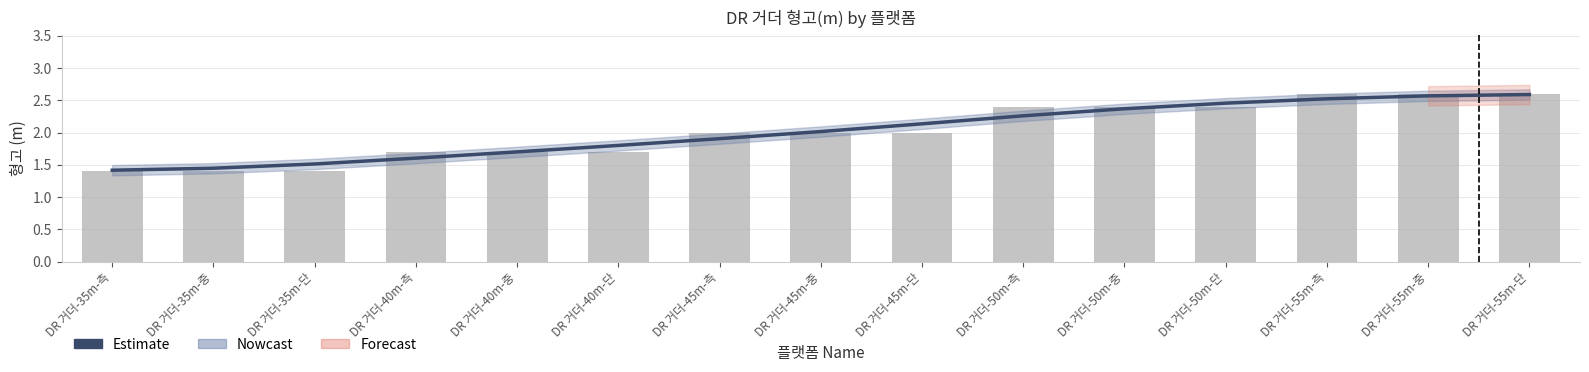

Which series has the largest total across all categories?

Estimate